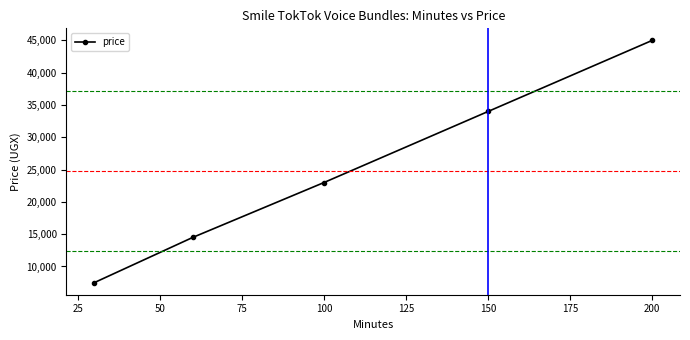

What is the minimum value shown in the chart?

7500